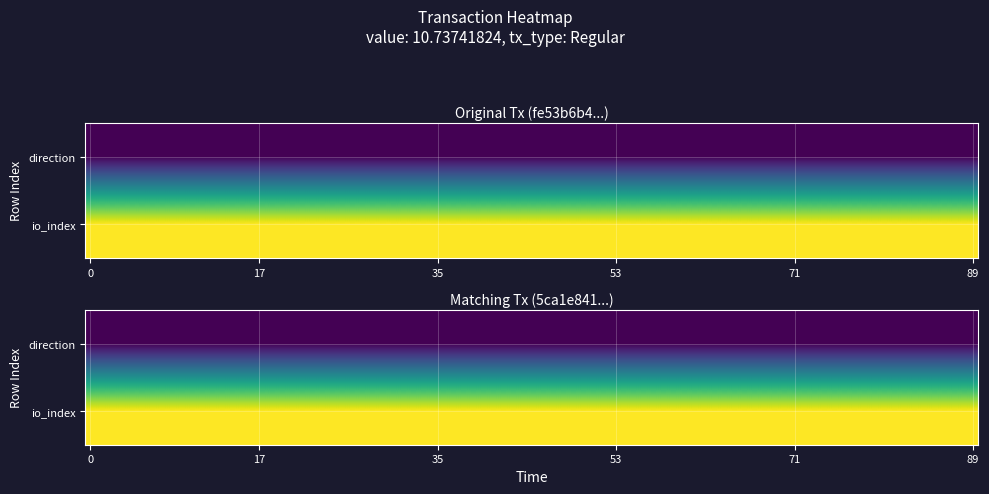

What is the difference between the 5ca1e841fffa7f3f08136b7fcd7002304b7b522 values at direction and io_index?

43